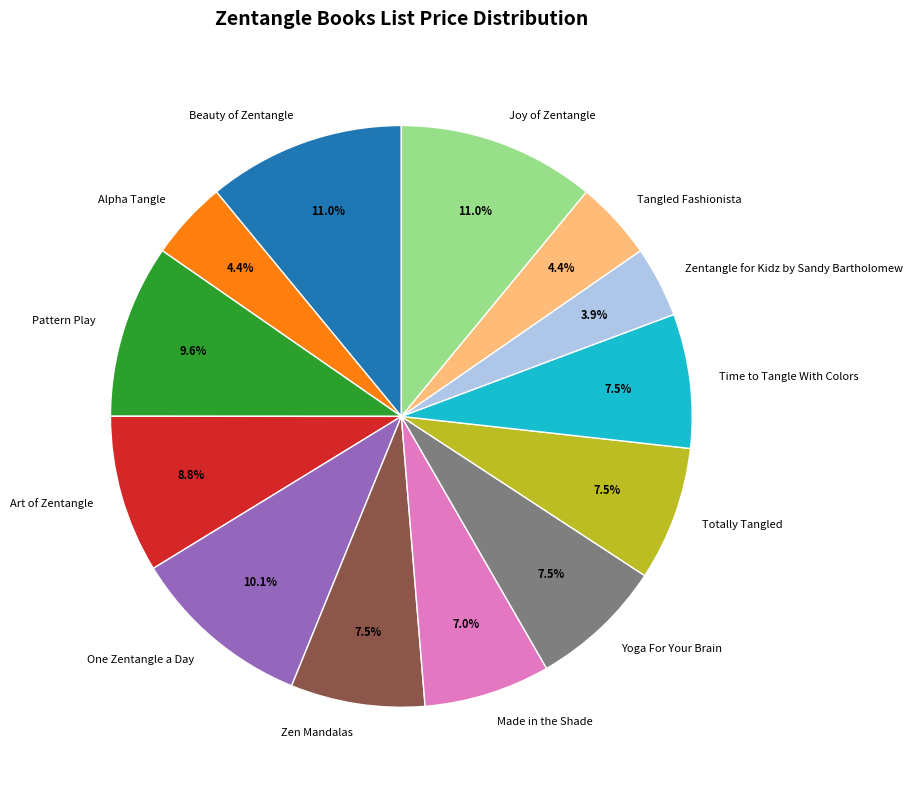

To the nearest percent, what is the average slice percentage?

8%